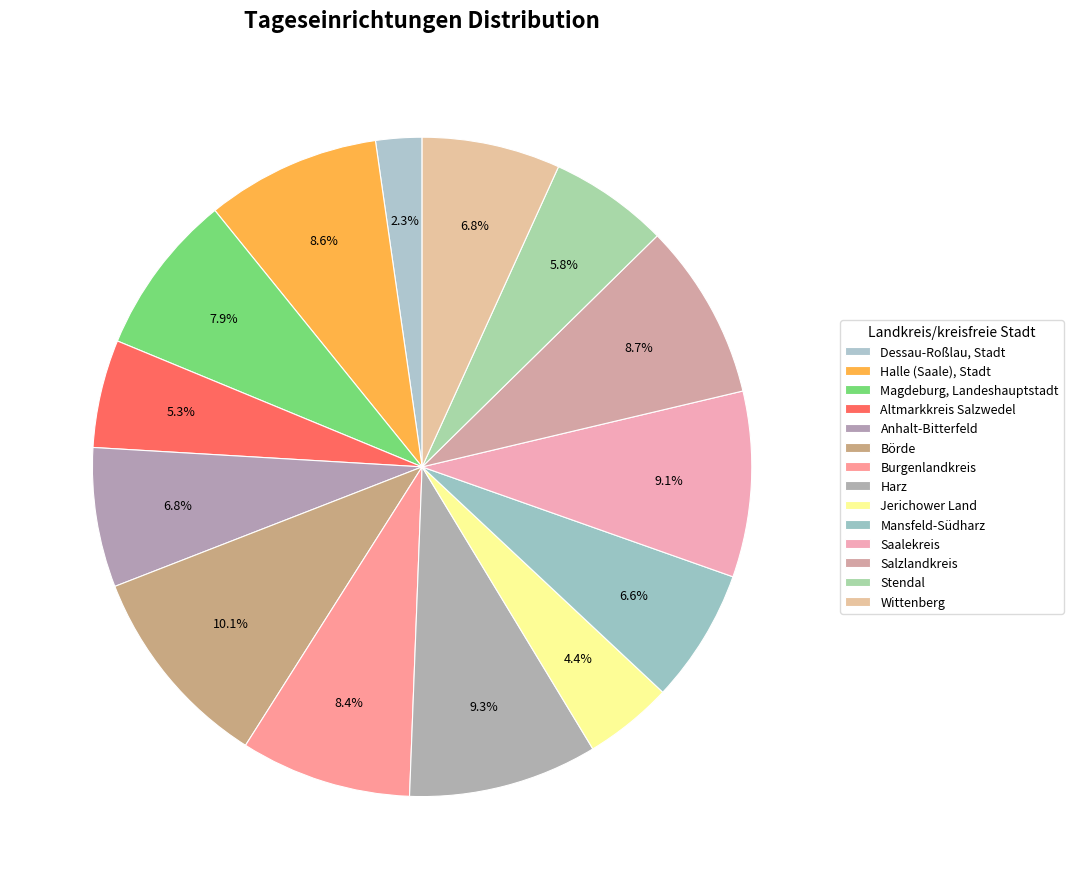

What percentage is the Anhalt-Bitterfeld slice, to the nearest percent?

7%